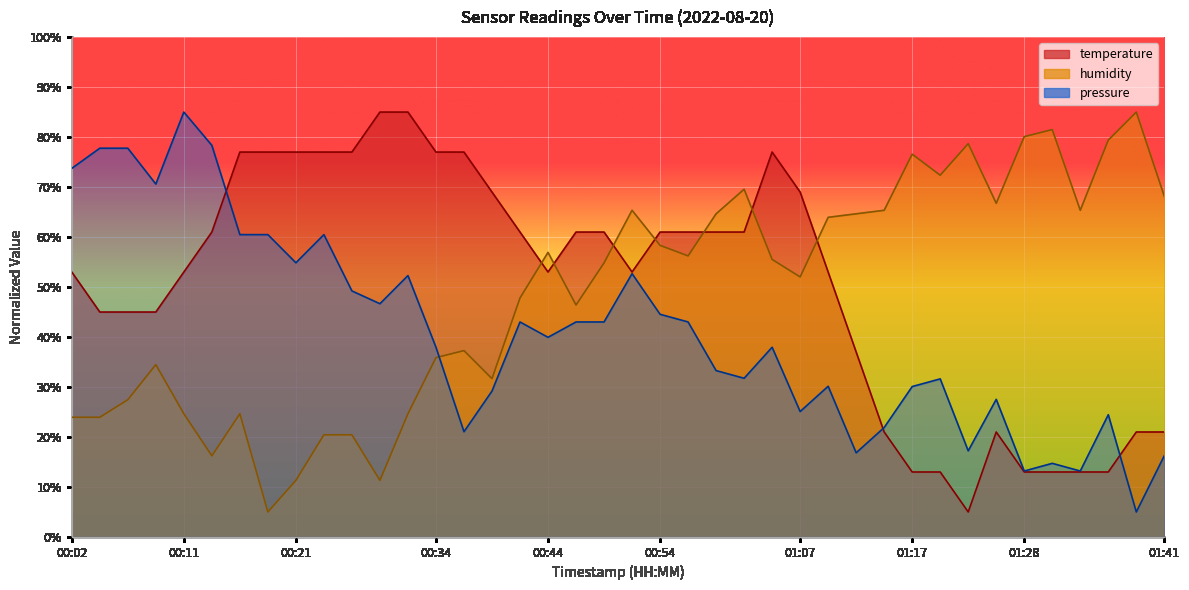

Between 00:36 and 01:38, which series saw the biggest shift?

temperature